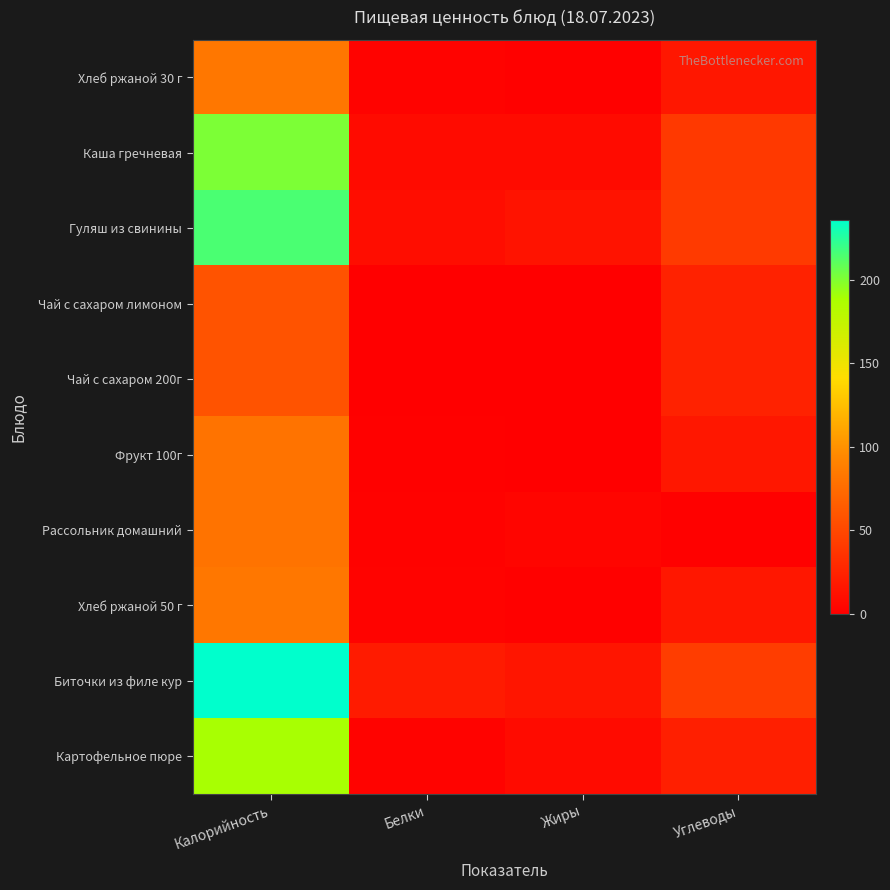

Reading left to right, extract all data points from this chart.

Хлеб ржаной 30 г: Калорийность=83	Белки=3	Жиры=1	Углеводы=17
Каша гречневая: Калорийность=201	Белки=8	Жиры=8	Углеводы=40
Гуляш из свинины: Калорийность=215	Белки=10	Жиры=14	Углеводы=41
Чай с сахаром лимоном: Калорийность=58	Белки=0	Жиры=0	Углеводы=24
Чай с сахаром 200г: Калорийность=58	Белки=0	Жиры=0	Углеводы=24
Фрукт 100г: Калорийность=80	Белки=1	Жиры=0	Углеводы=17
Рассольник домашний: Калорийность=80	Белки=2	Жиры=4	Углеводы=1
Хлеб ржаной 50 г: Калорийность=83	Белки=3	Жиры=1	Углеводы=17
Биточки из филе кур: Калорийность=236	Белки=19	Жиры=15	Углеводы=43
Картофельное пюре: Калорийность=189	Белки=3	Жиры=8	Углеводы=22